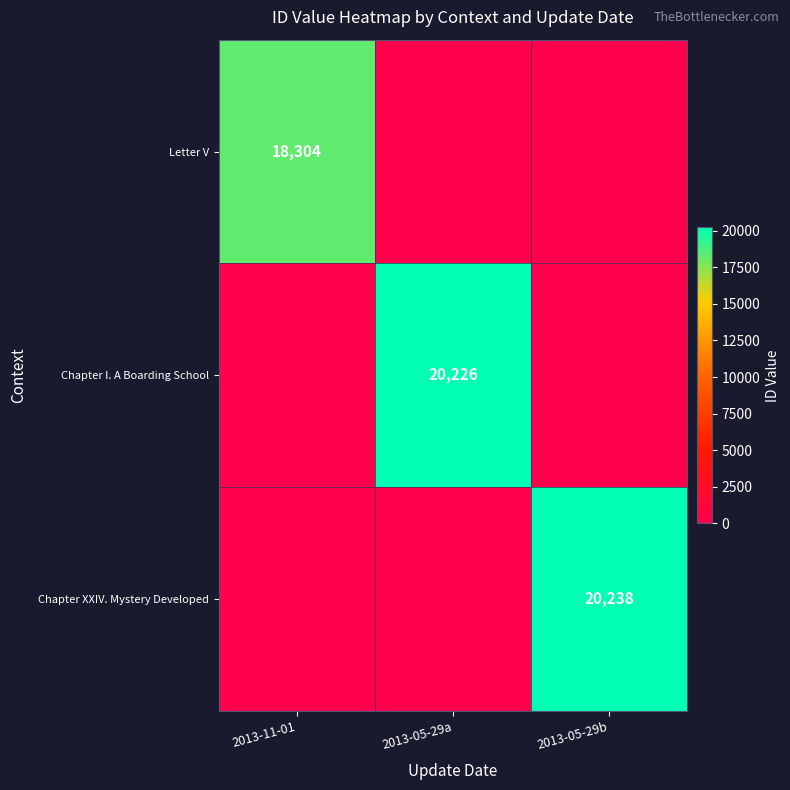

At how many categories does at least one series exceed 10294?

3